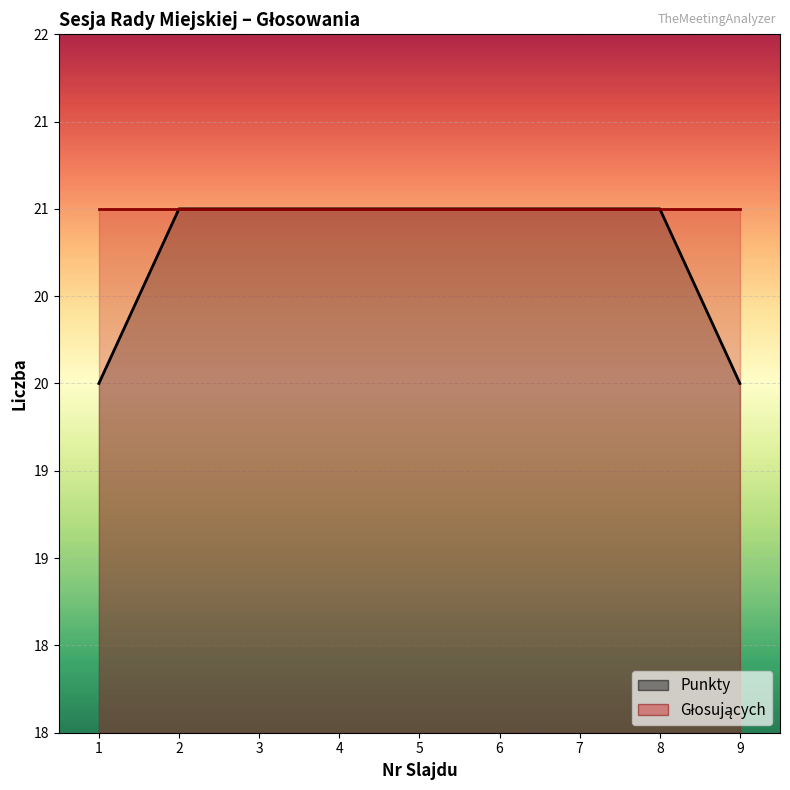

What value does the data have at 7?

21